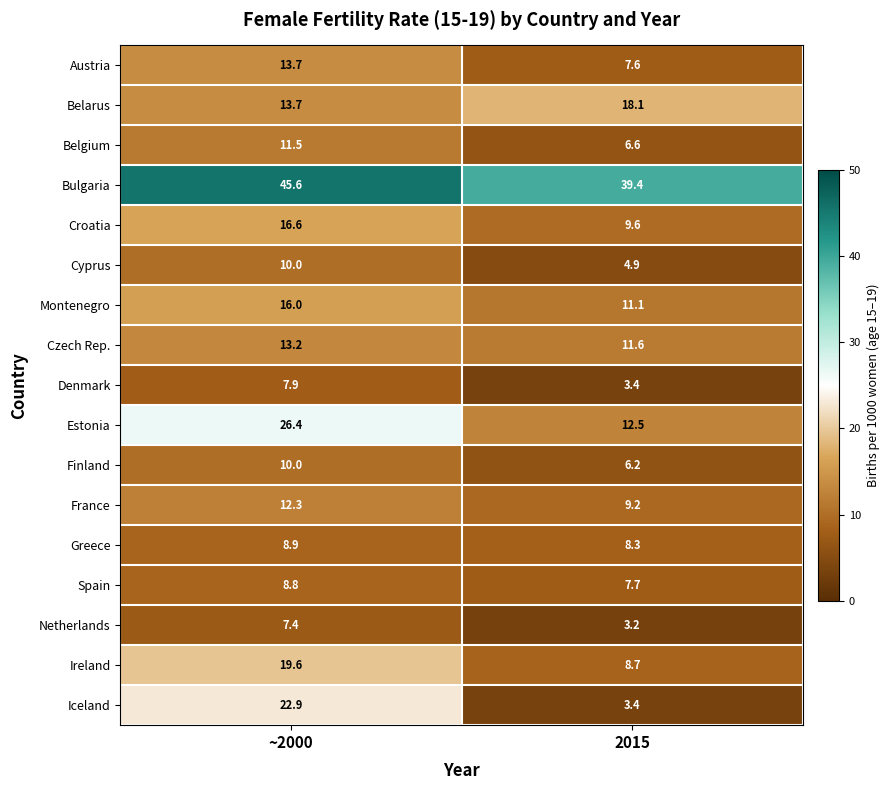

Which series has the largest total across all categories?

Bulgaria